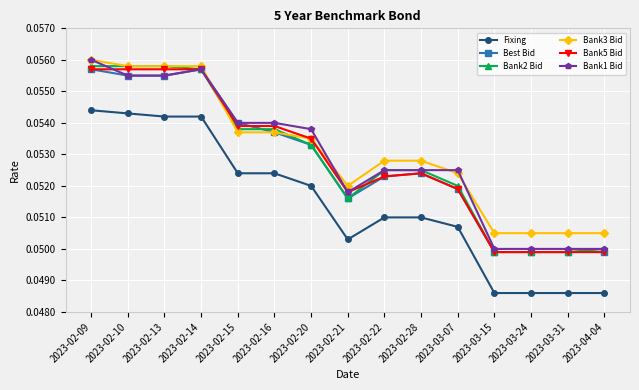

What is the label of the 8th point from the right?

2023-02-21